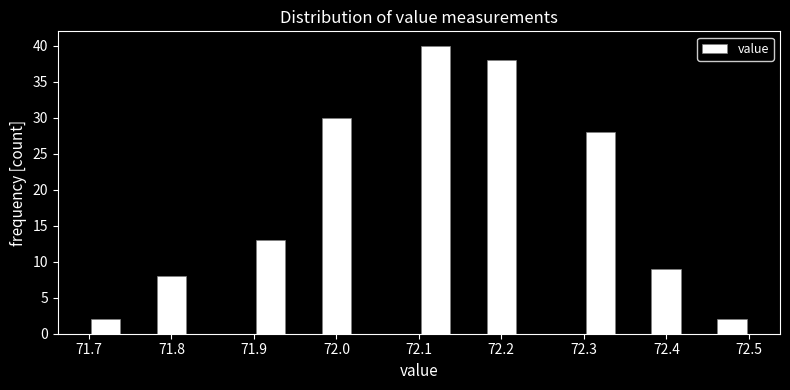

How tall is the bar that spans 72.46 to 72.50 on the x-axis? The values are not printed on the chart, so give them approximately, as read against the axis.

2